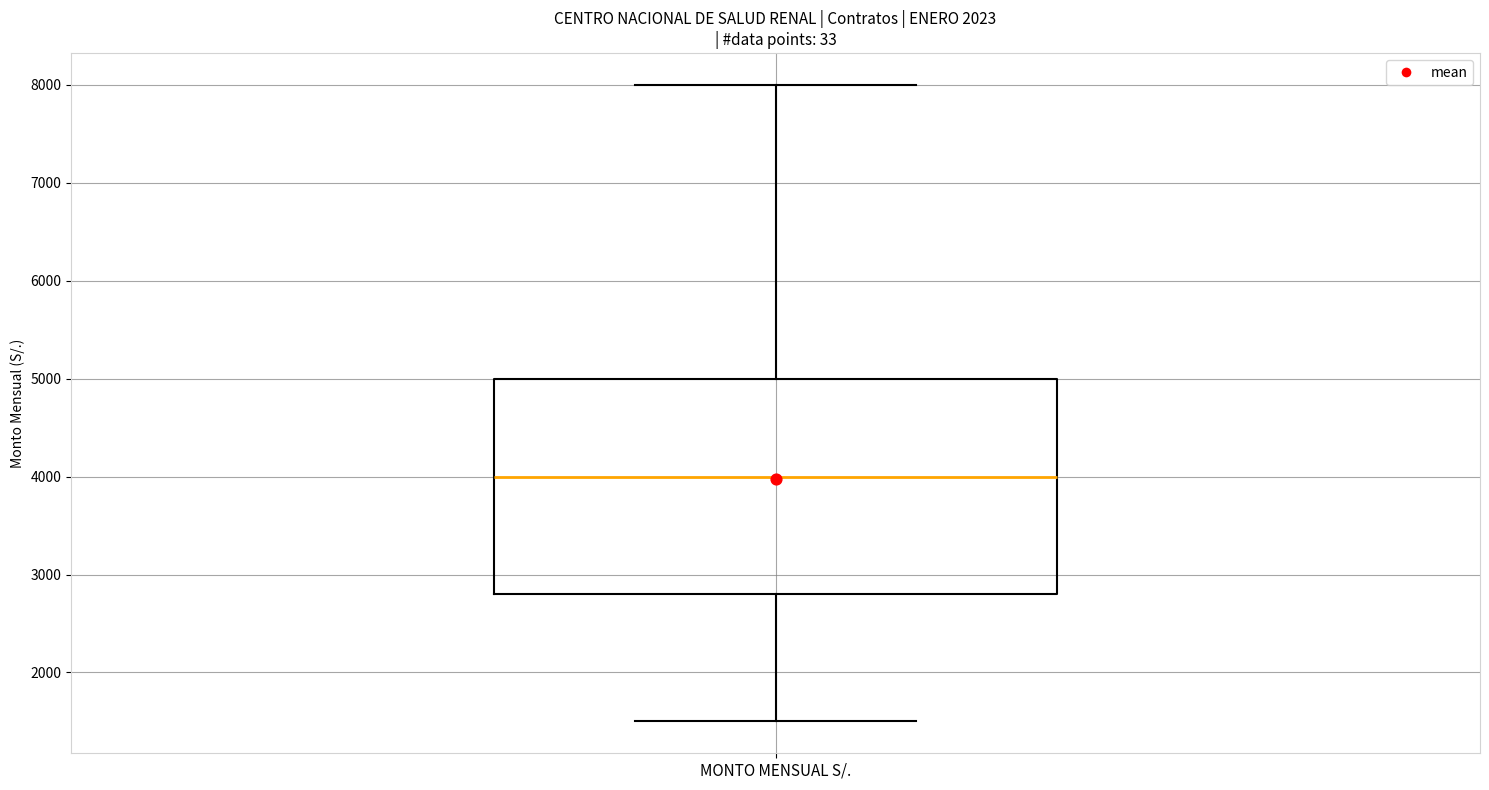

Read this box plot against the y-axis: the position of the median line, the range covered by the box, and the ends of both whiskers. The values are not printed on the chart, so give them approximately, as read against the axis.

median 4000, box 2800 to 5000, whiskers 1500 to 8000